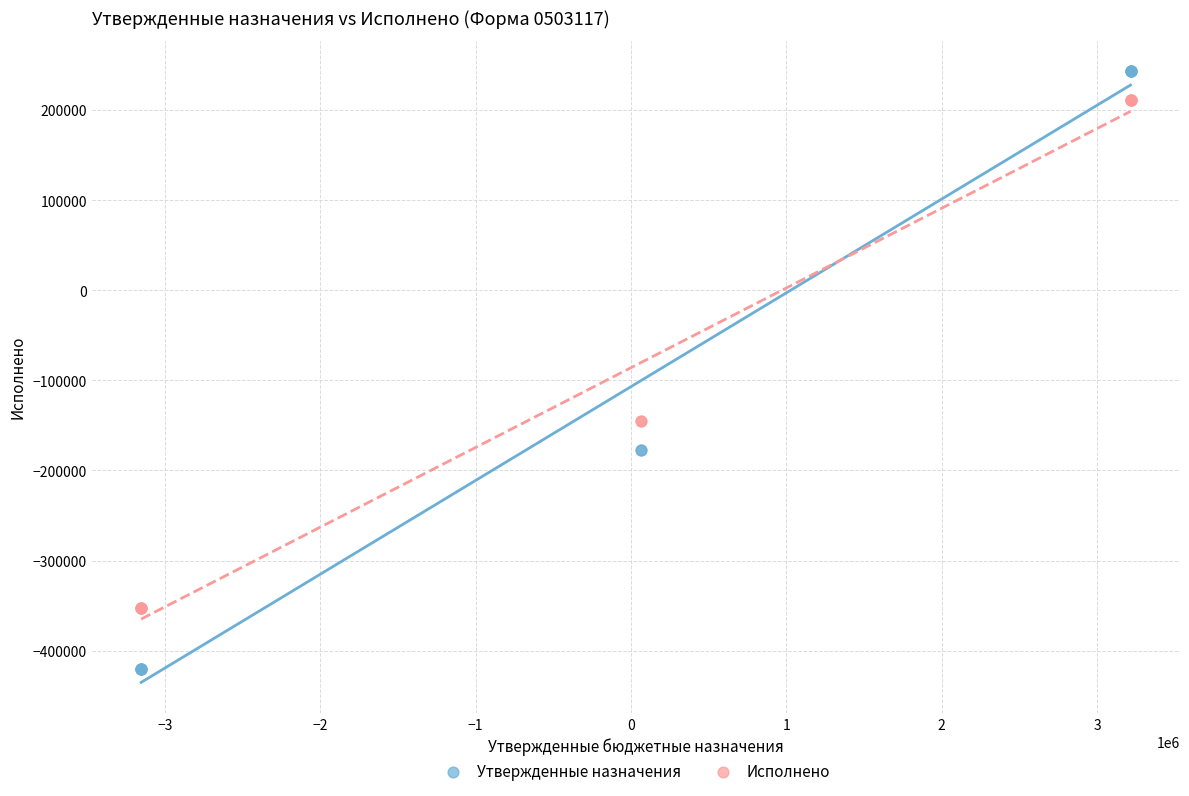

Which series has the widest spread of Y values?

Утвержденные назначения